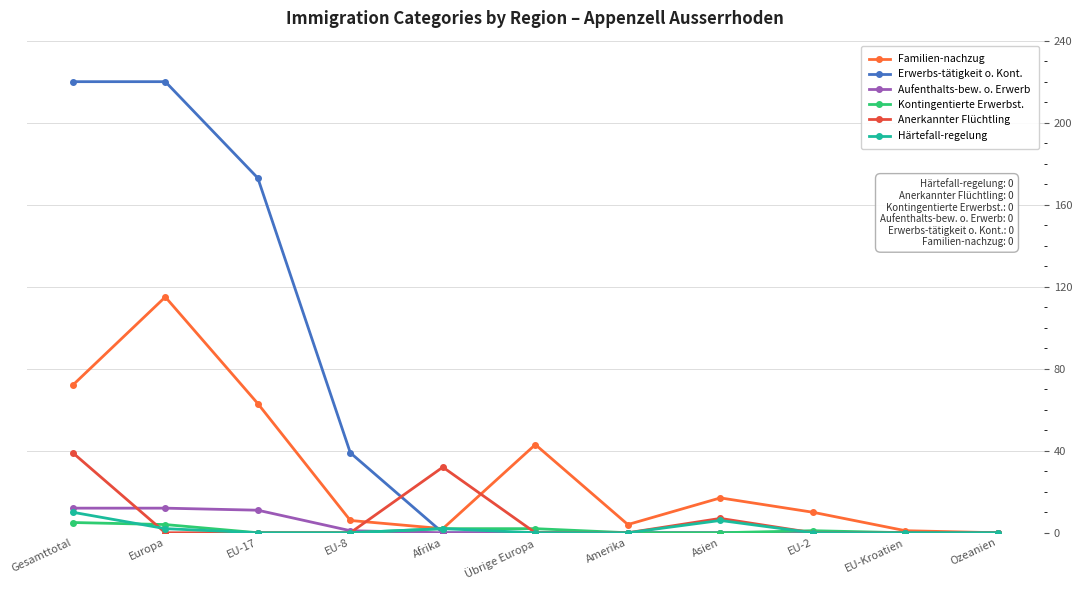

True or false: Familien-nachzug has a value of -43 at Ozeanien.

False